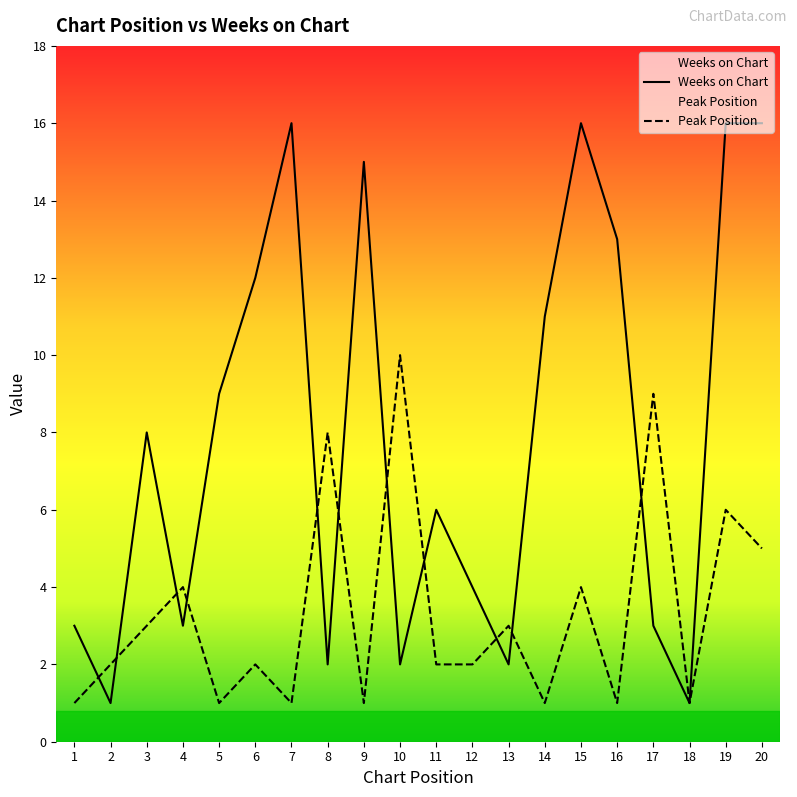

True or false: Peak Position and Weeks on Chart cross at least once.

True